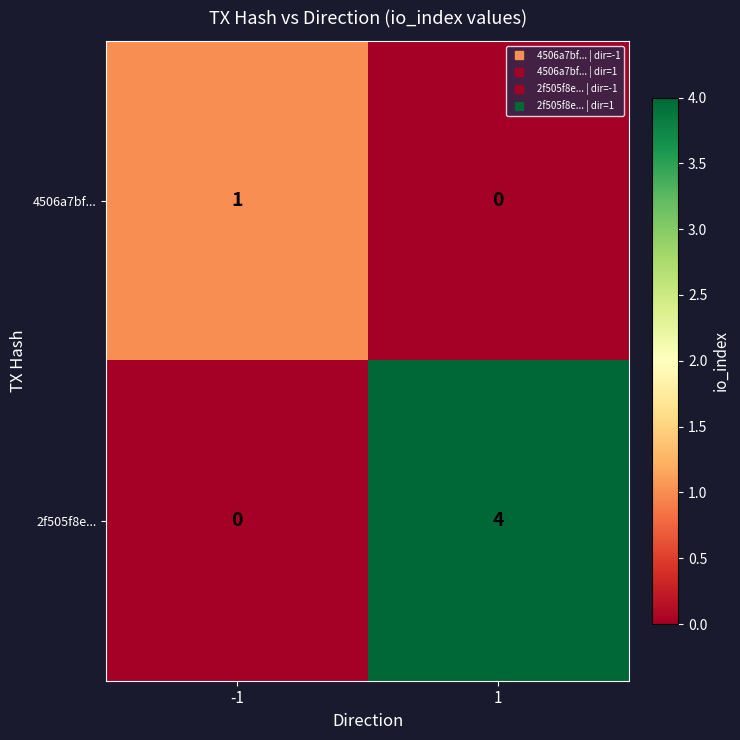

Which series has the largest range (max minus min)?

2f505f8e...